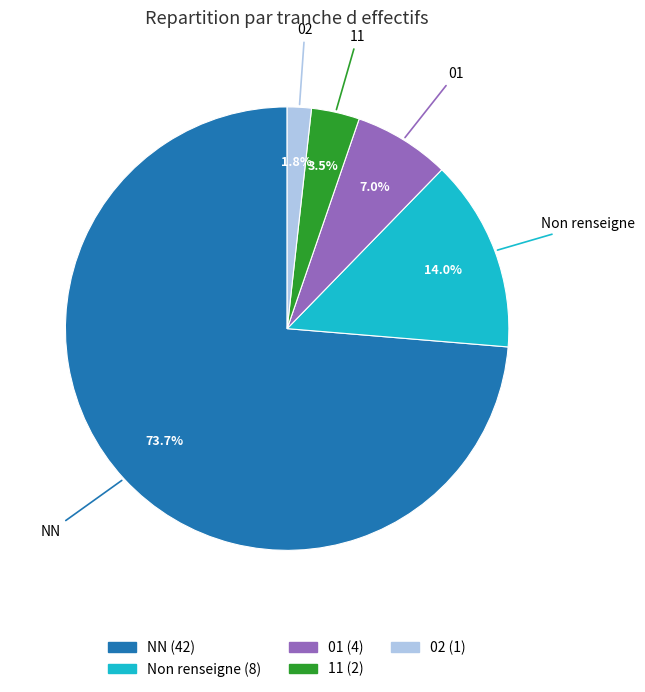

Is there a majority slice in this chart?

Yes